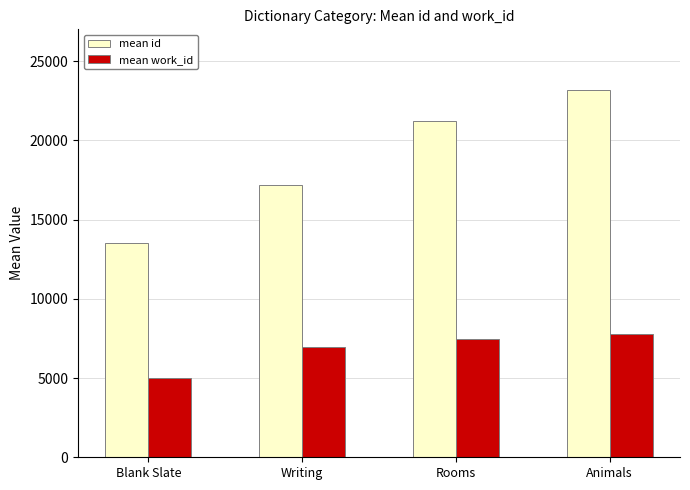

The mean id series shows 32616 at Animals. True or false?

False